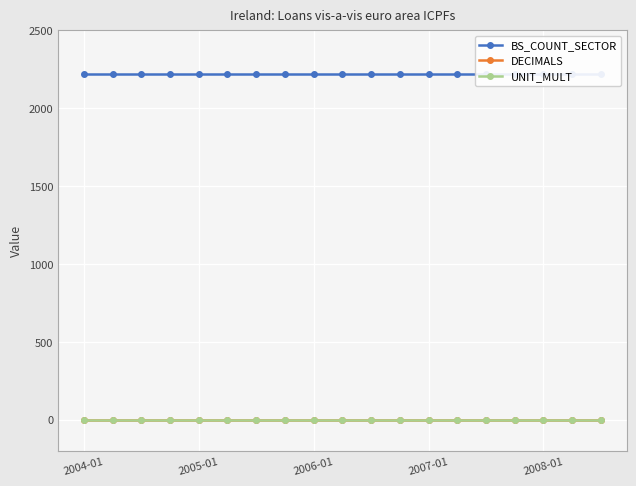

Which series has the largest total across all categories?

BS_COUNT_SECTOR